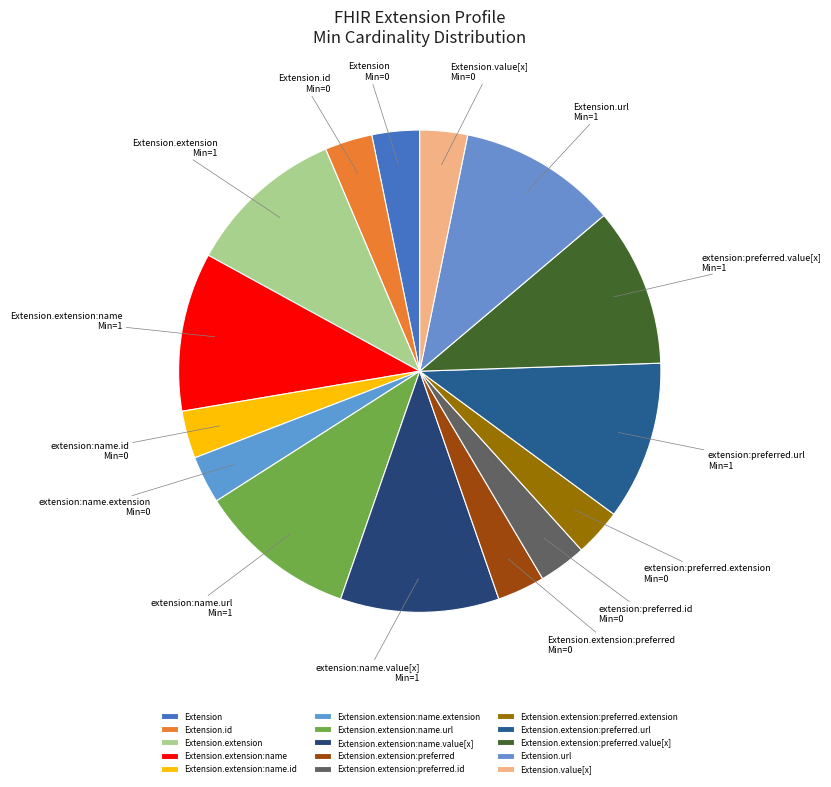

How many slices are in this pie chart?

15